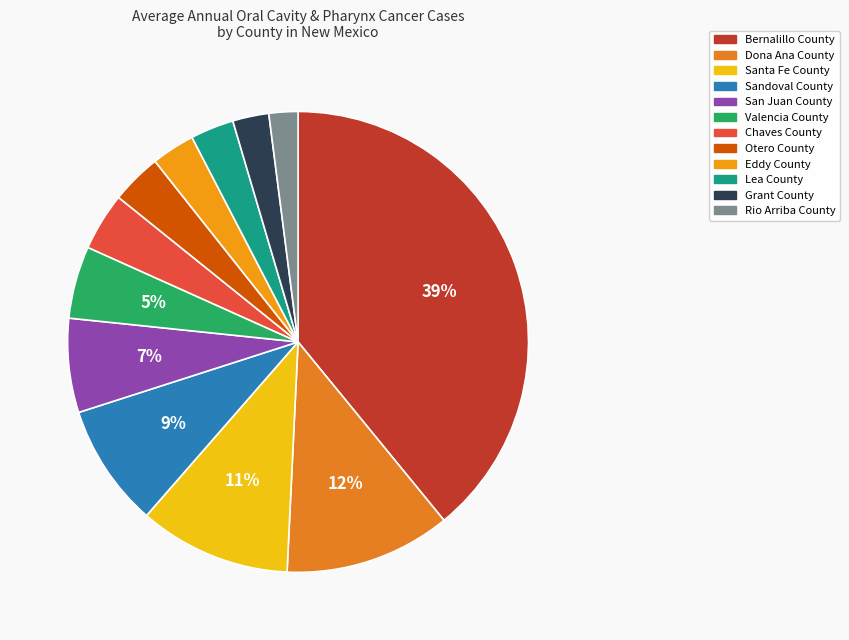

What percentage is the Chaves County slice, to the nearest percent?

4%